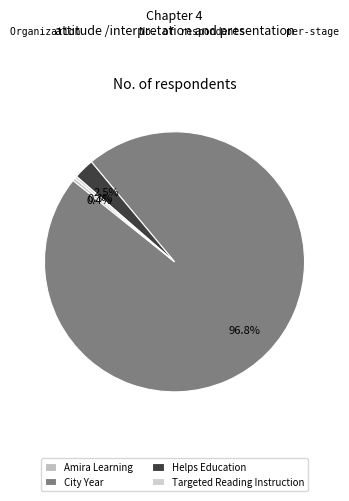

What is the change in value from Amira Learning to City Year?

+37854